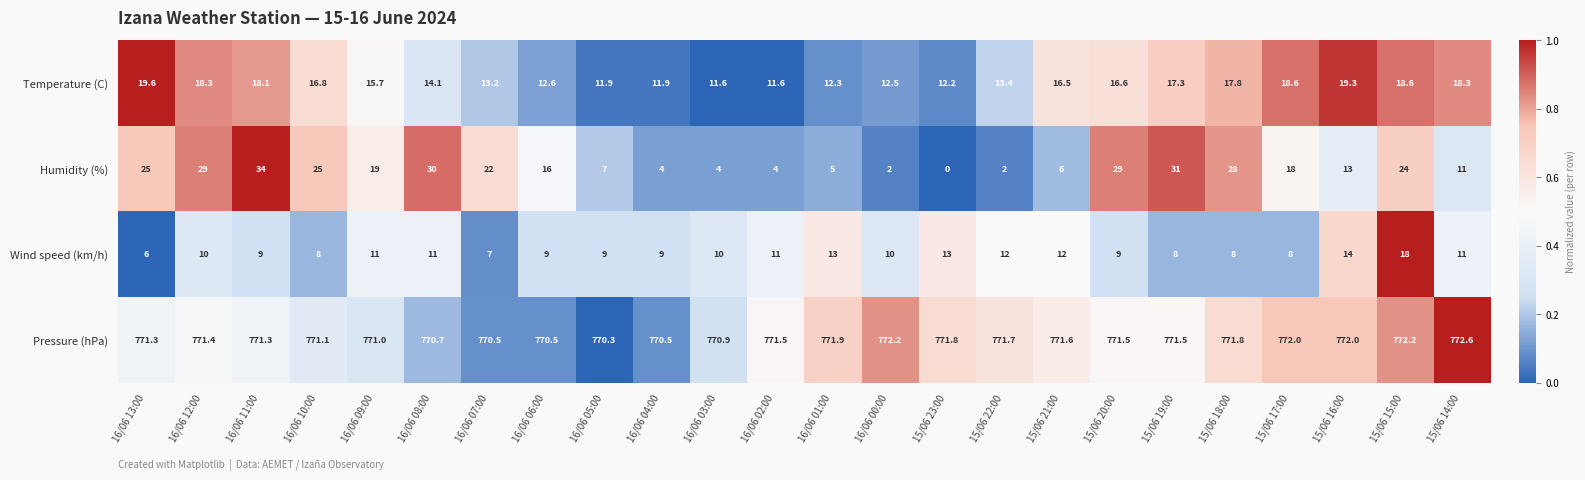

At 15/06 22:00, list the series in order from largest to smallest.

Pressure (hPa), Temperature (C), Wind speed (km/h), Humidity (%)